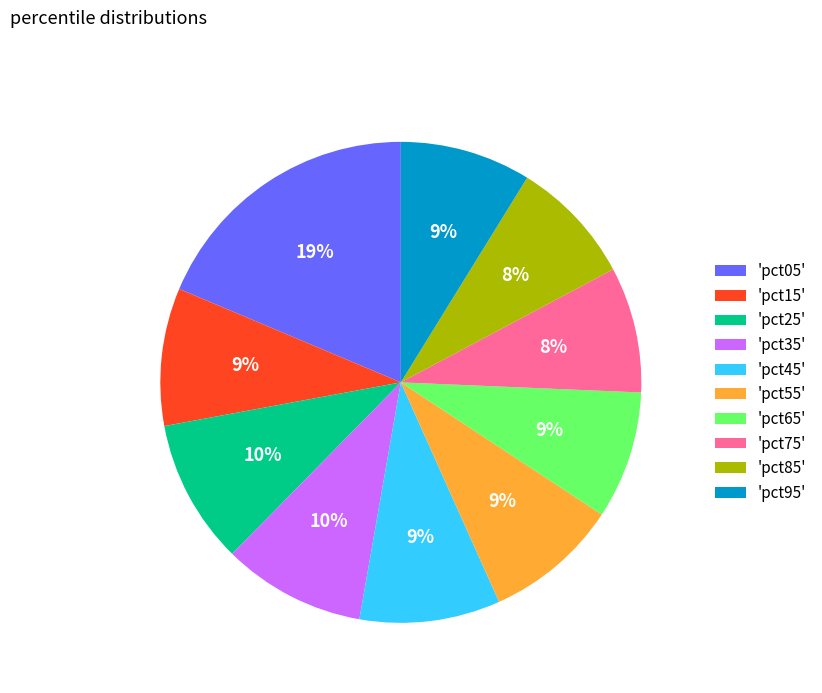

To the nearest percent, what percentage of the pie is 'pct55'?

9%